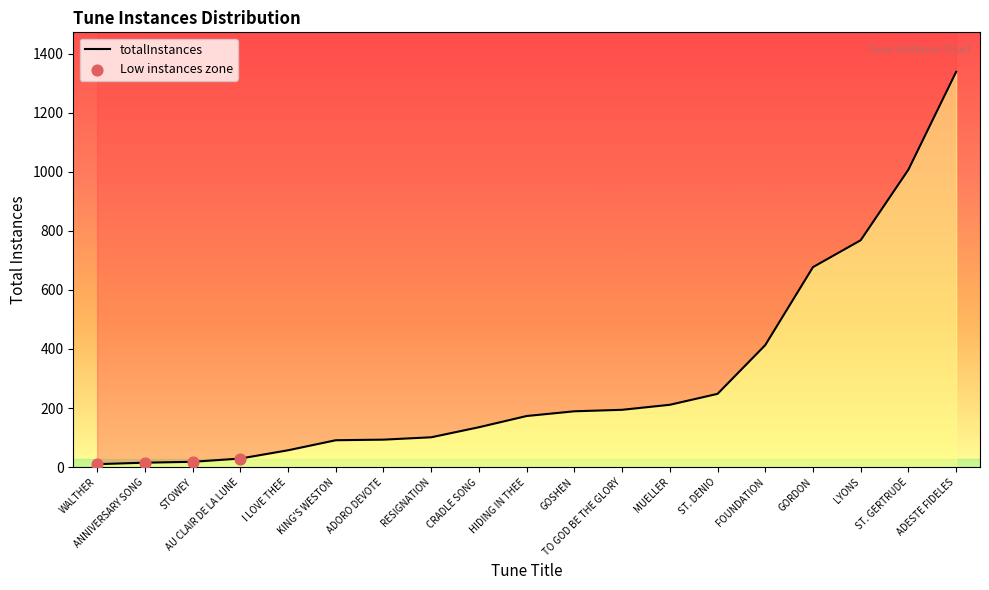

What is the change in value from ANNIVERSARY SONG to STOWEY?

+3